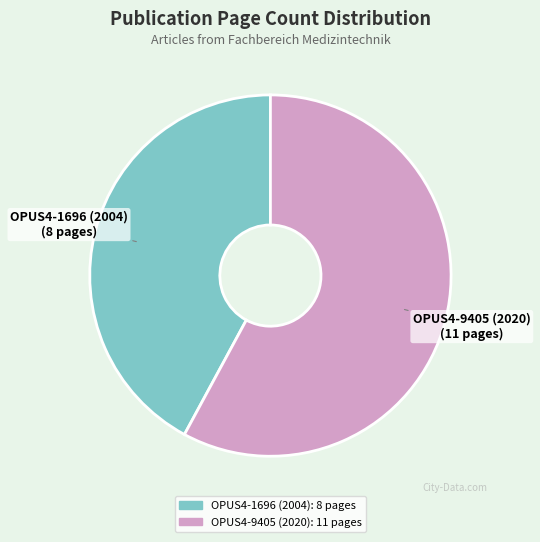

Is it true that OPUS4-9405 (2020) is 49% of the pie?

False